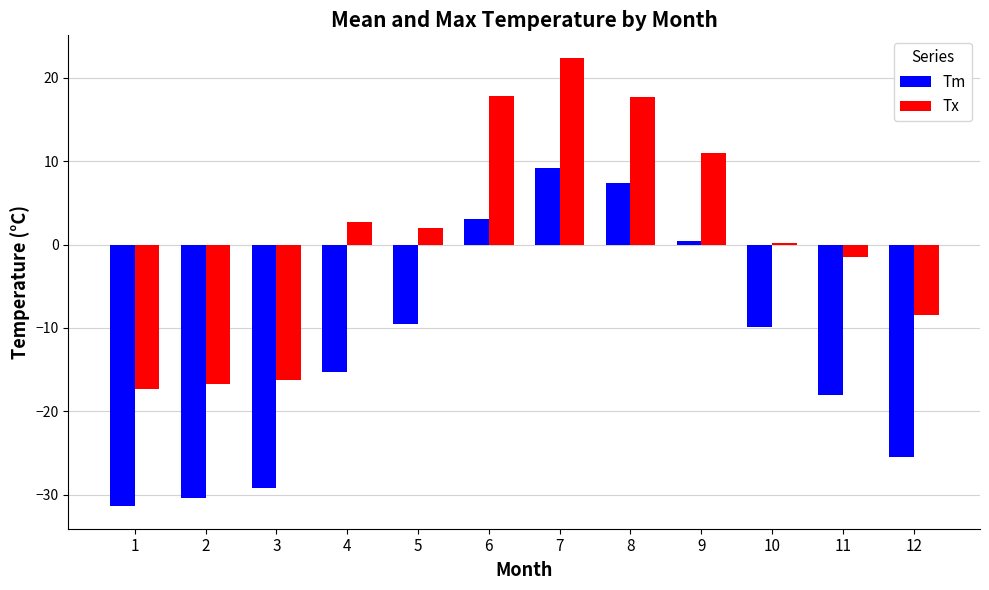

Between 6 and 12, which series saw the biggest shift?

Tm